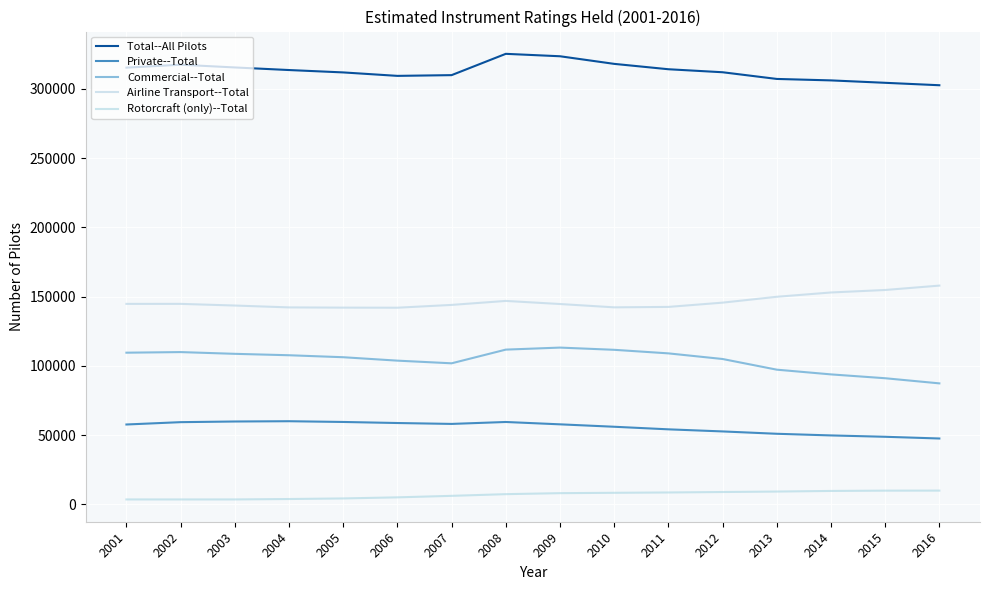

What is the difference between the maximum and minimum values in the Rotorcraft (only)--Total series?

6385